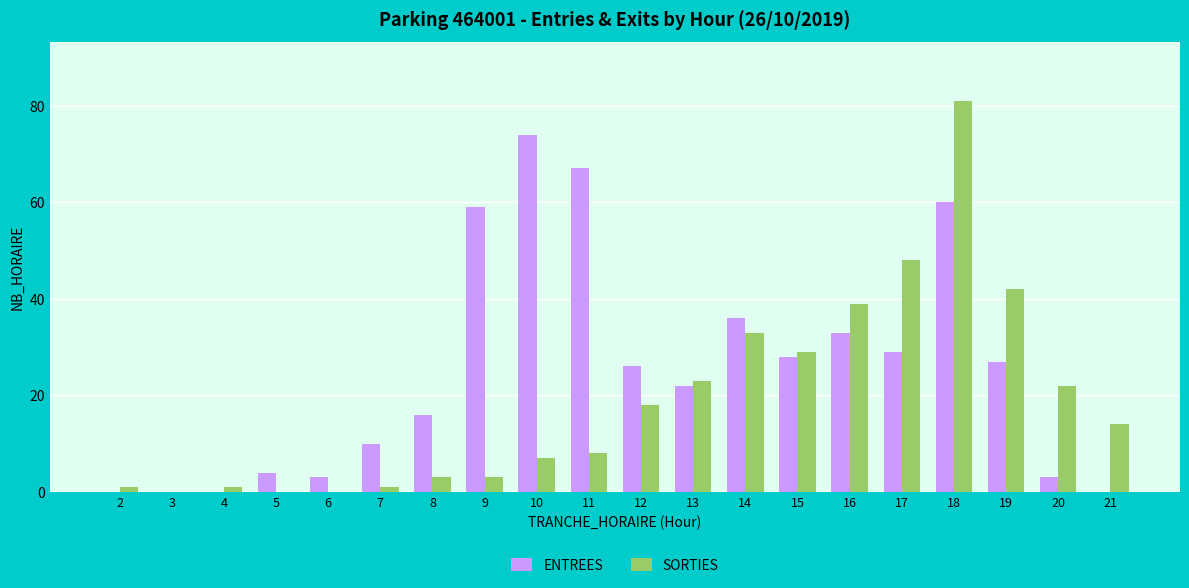

Which category has the highest value in the ENTREES series?

10